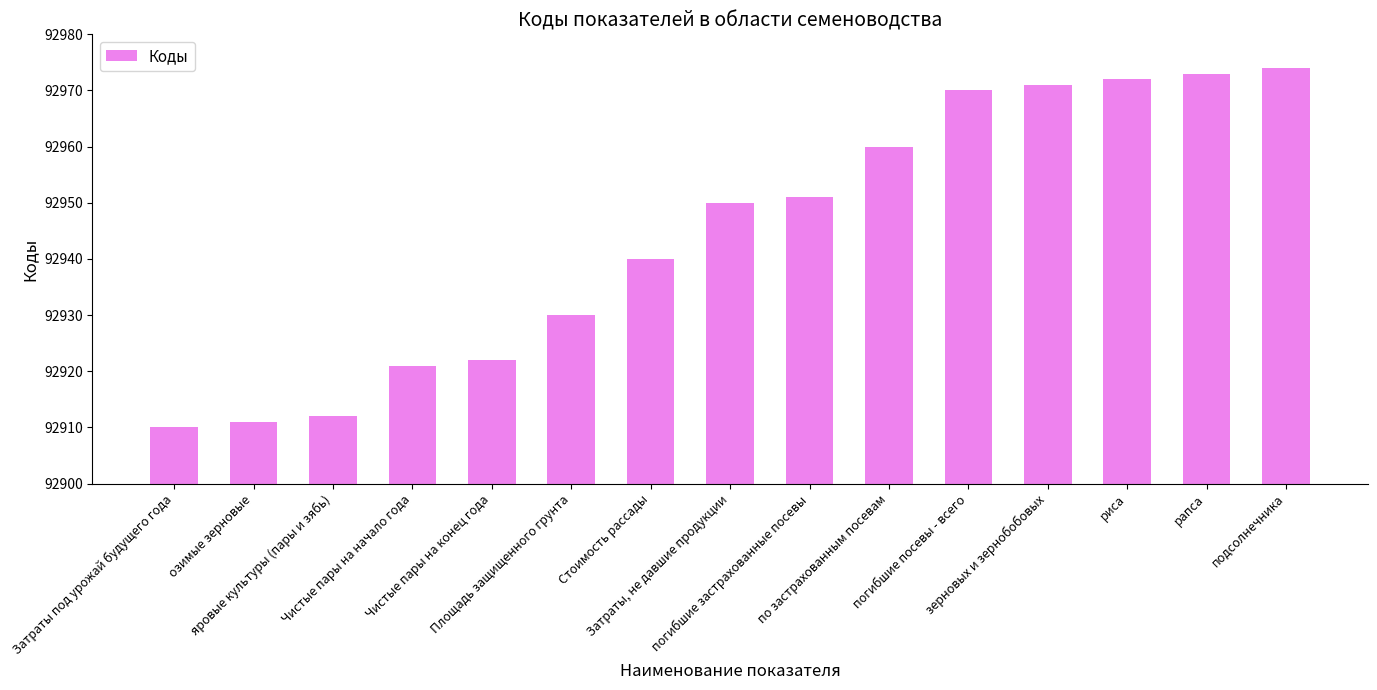

Are the bars horizontal?

No